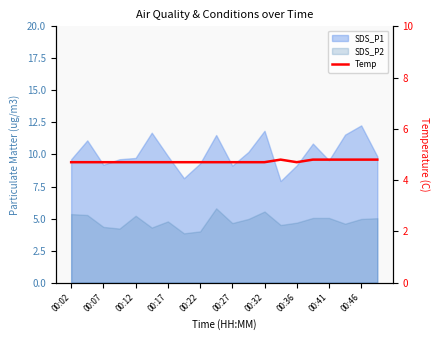

How many values are between 4 and 5?

20